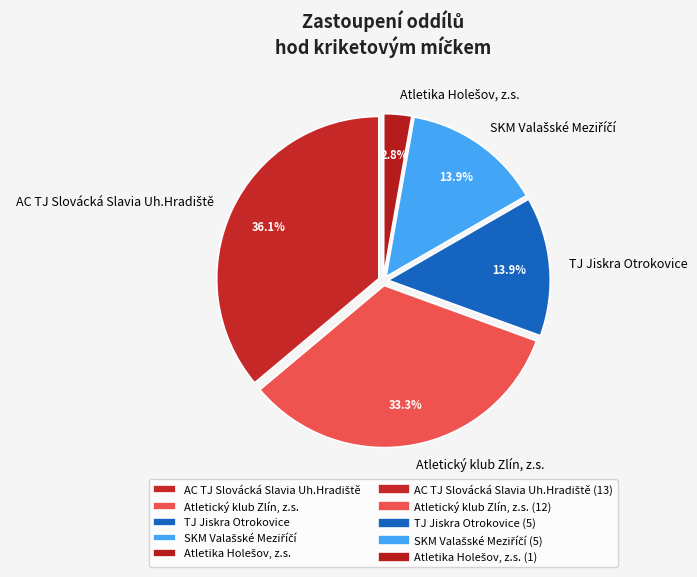

Is there any slice that represents more than half of the pie?

No